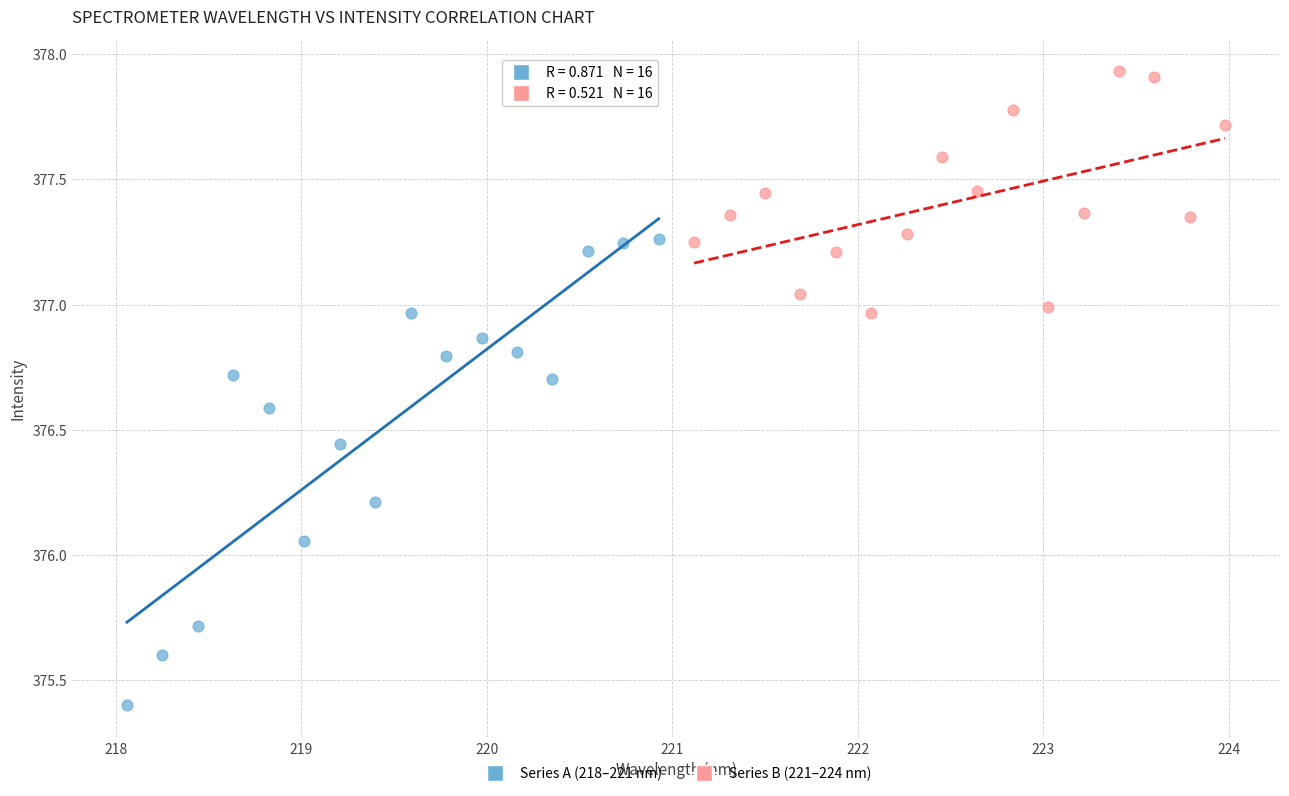

Which series reaches the maximum Y coordinate?

Series B (221–224 nm)